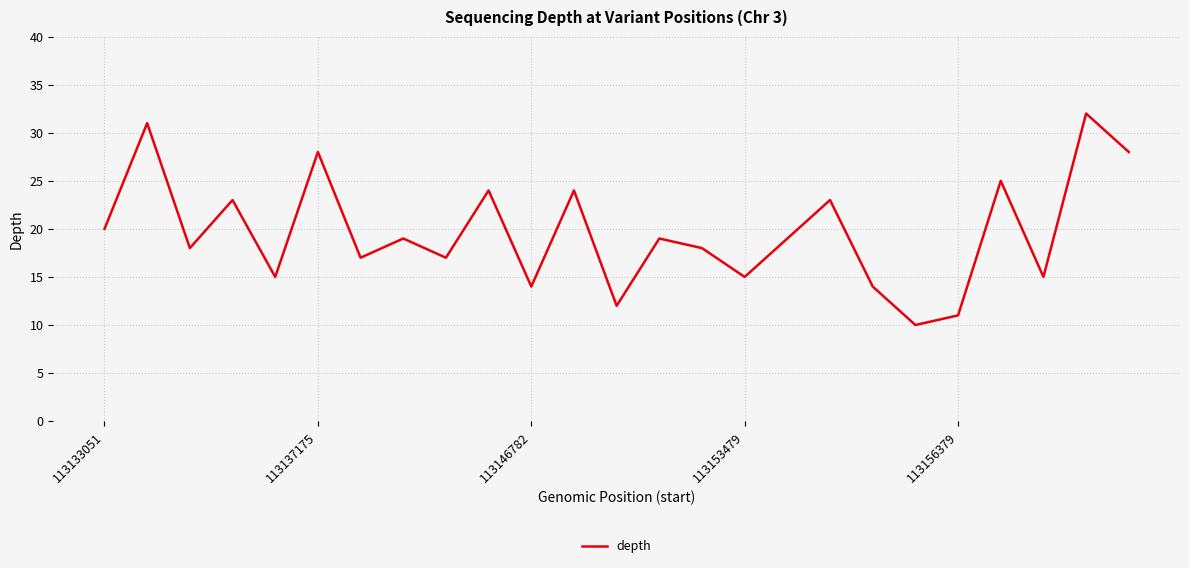

What is the greatest value displayed?

32